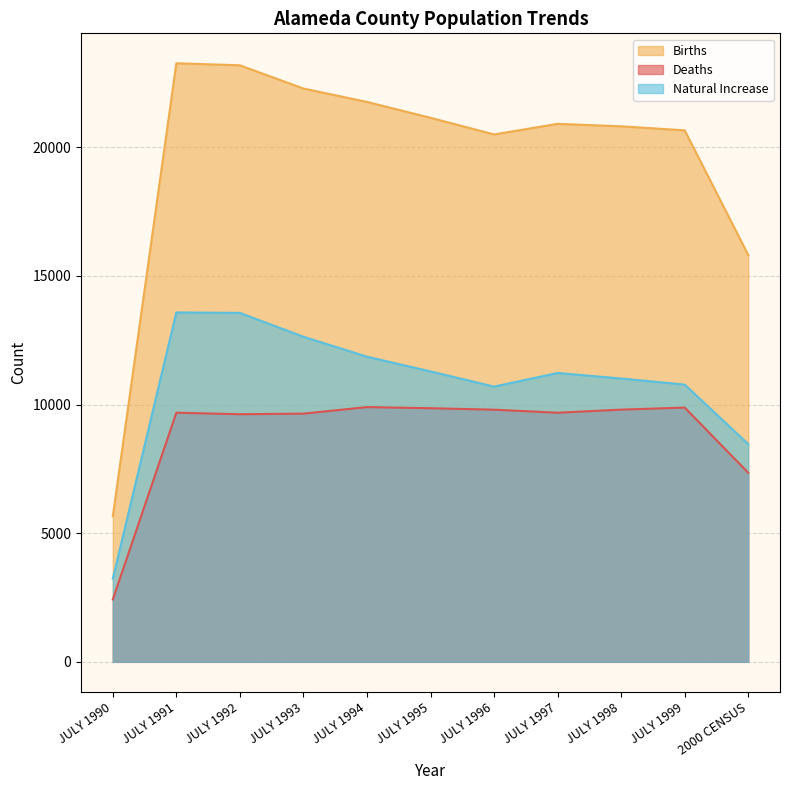

True or false: Births and Deaths cross at least once.

False